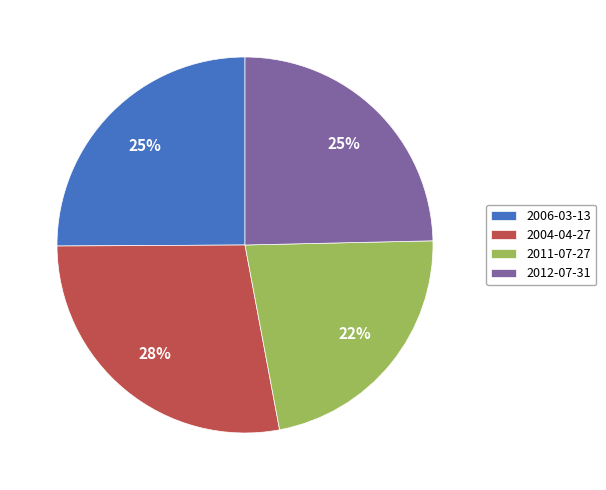

The 2011-07-27 slice represents 22% of the pie. True or false?

True